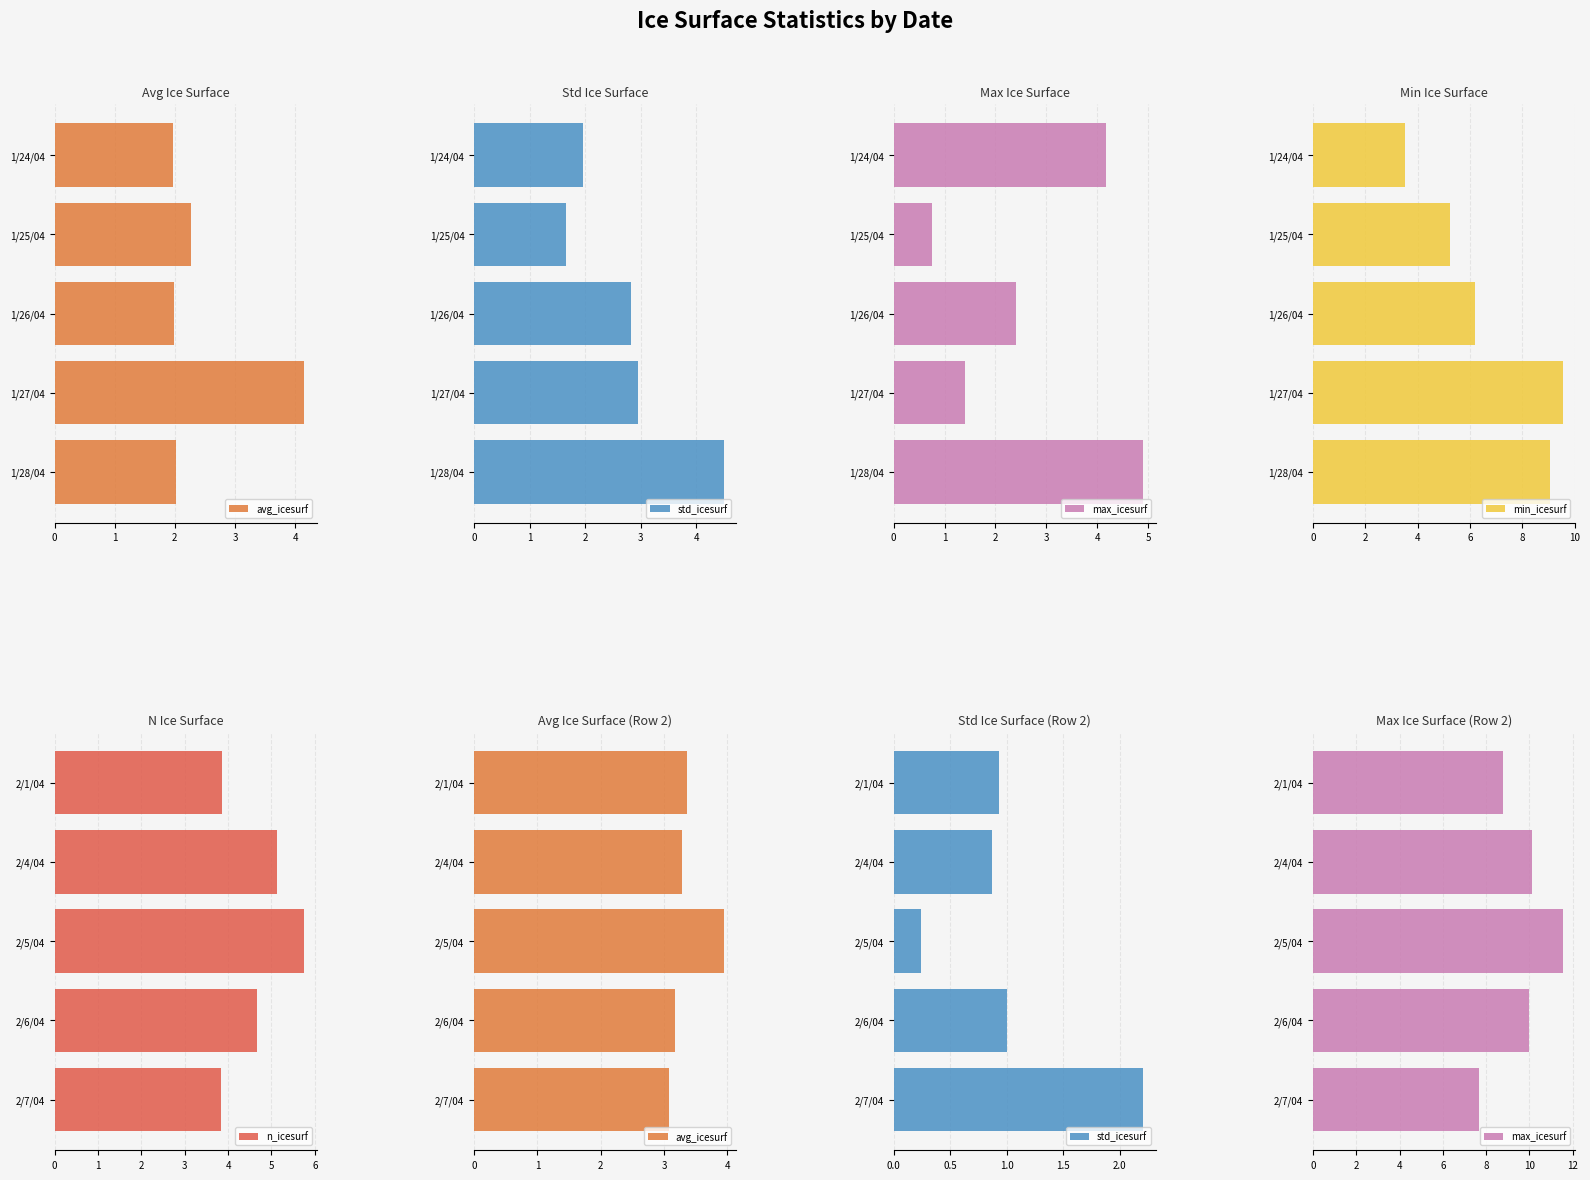

Is it true that min_icesurf equals 2.1 at 1/24/04?

False